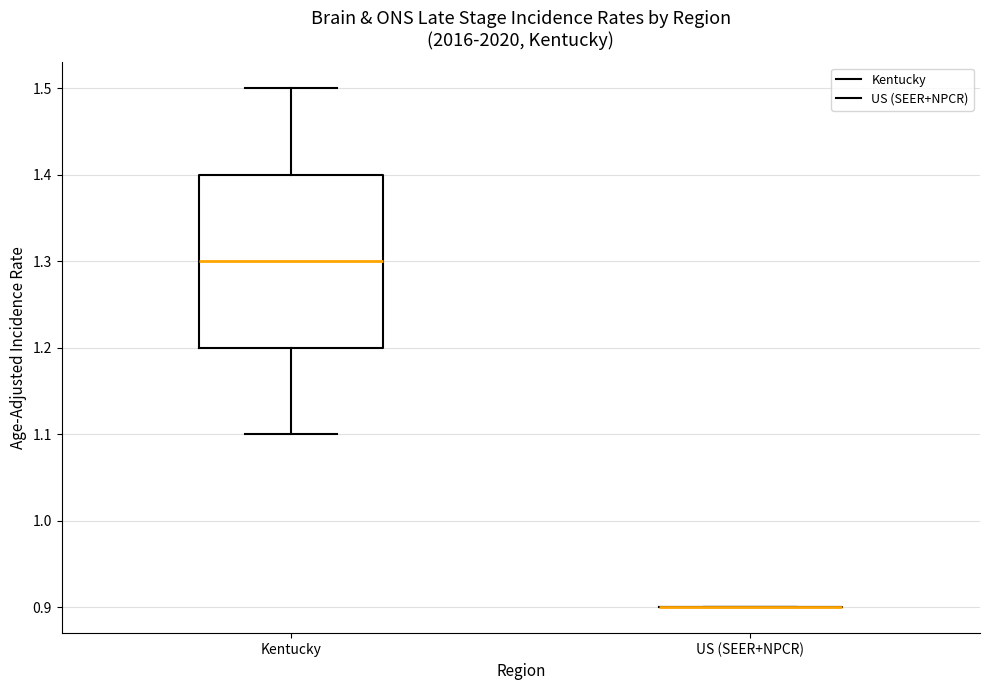

Where does the median line of the box for Kentucky sit on the y-axis? The values are not printed on the chart, so give them approximately, as read against the axis.

1.3